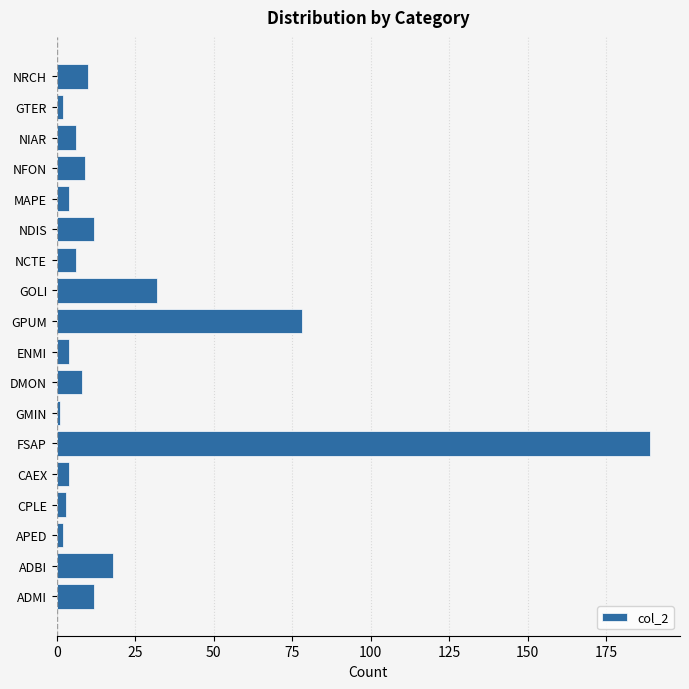

How many values are below 8?

9